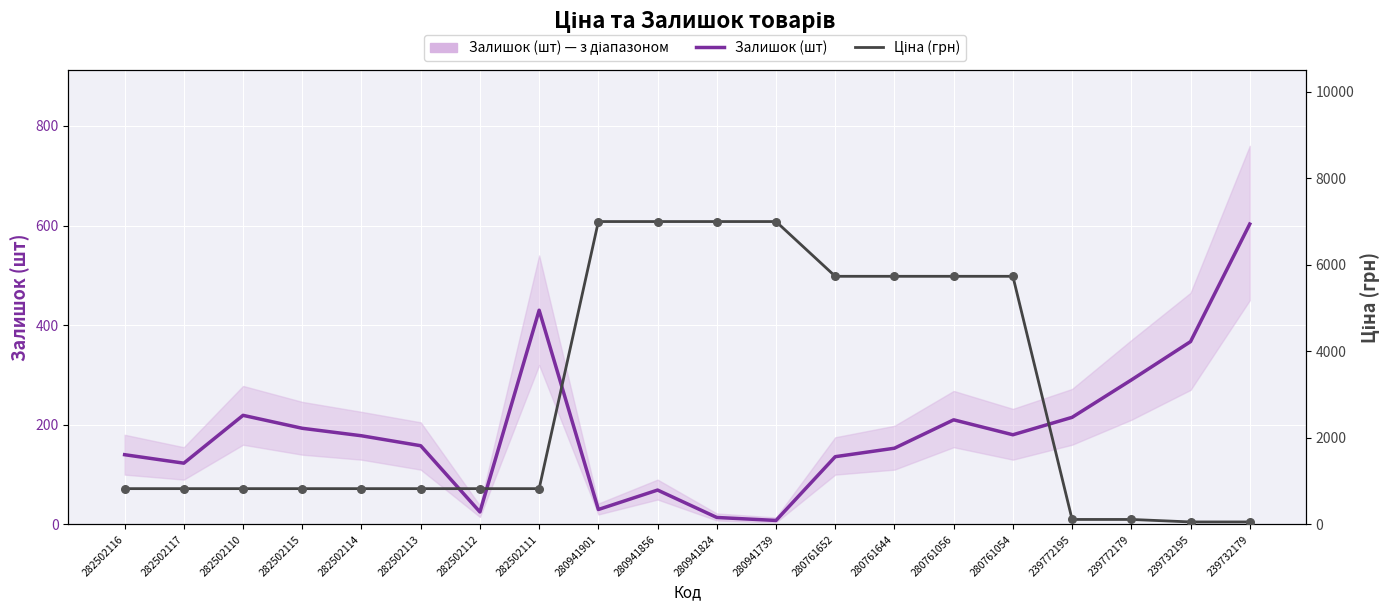

Which series has the largest total across all categories?

Ціна (грн)